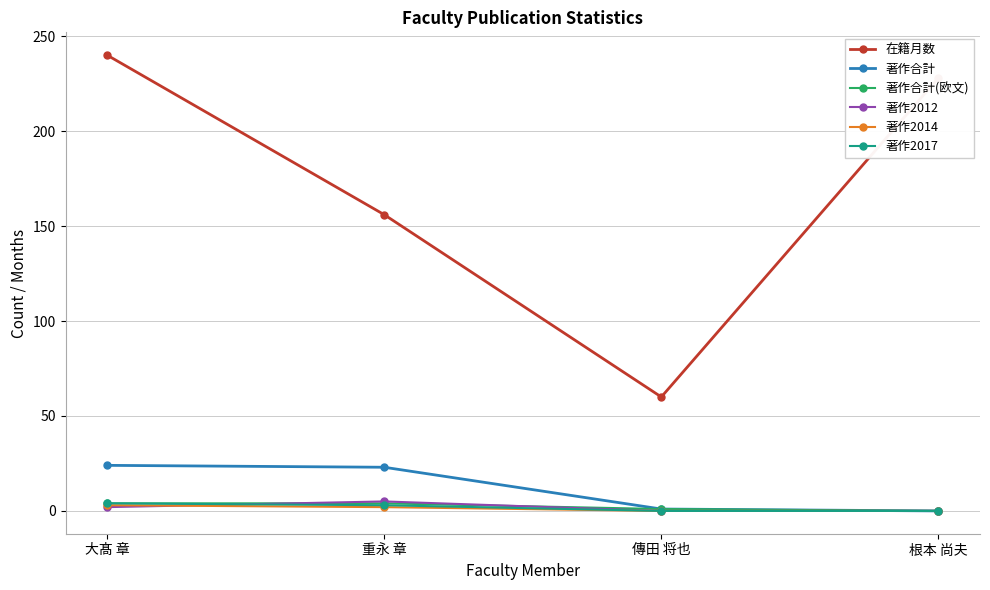

What are all the series names shown in the legend?

在籍月数, 著作合計, 著作合計(欧文), 著作2012, 著作2014, 著作2017